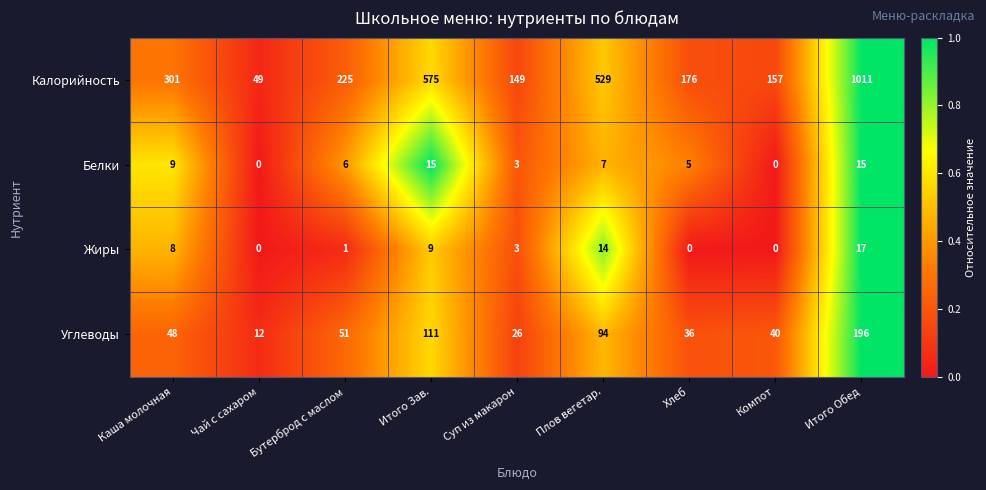

What is the difference between the second highest and second lowest values in the Углеводы series?

85